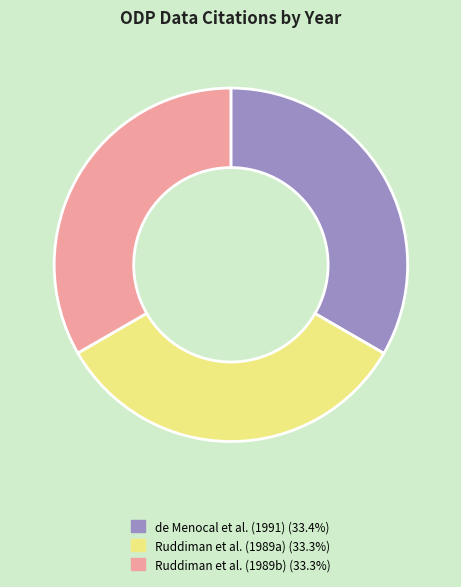

Is there any slice that represents more than half of the pie?

No